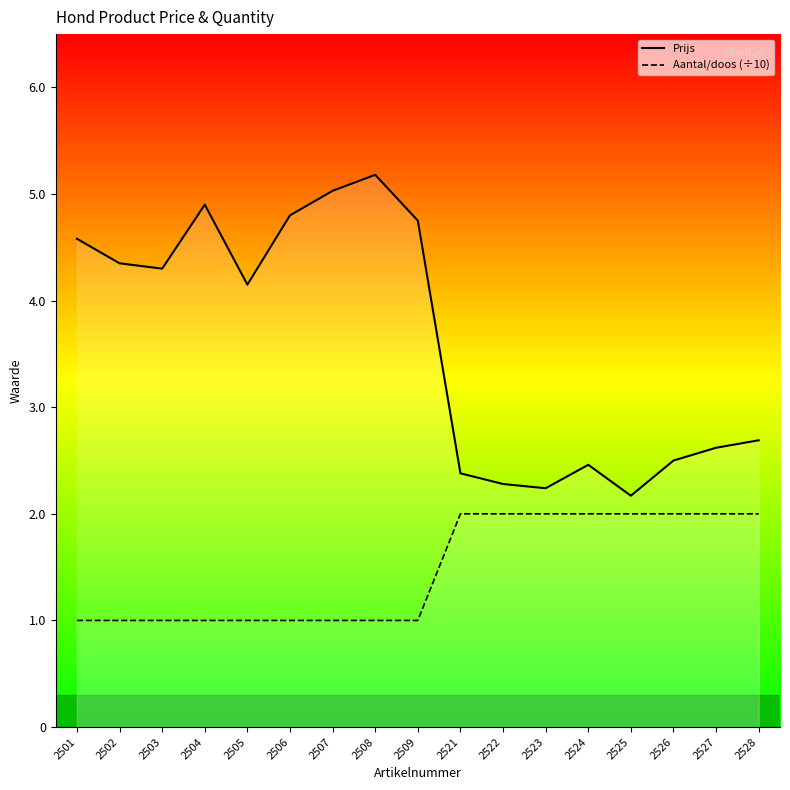

Rank the categories by Prijs value from highest to lowest.

2508, 2507, 2504, 2506, 2509, 2501, 2502, 2503, 2505, 2528, 2527, 2526, 2524, 2521, 2522, 2523, 2525